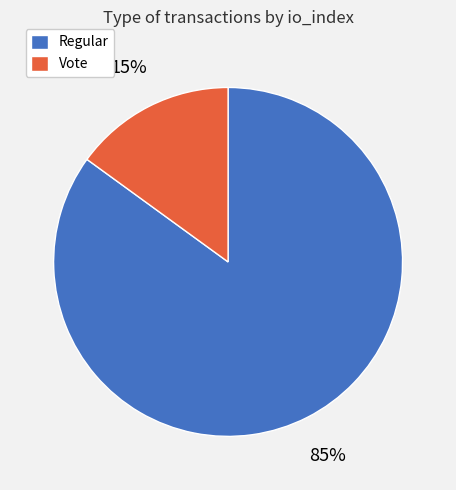

Which slice is the smallest?

Vote